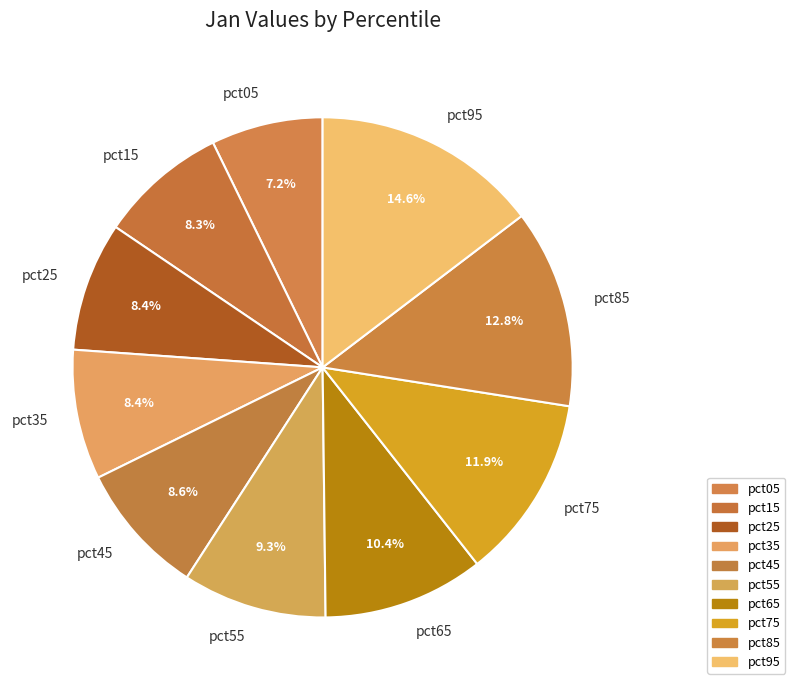

How many slices are in this pie chart?

10